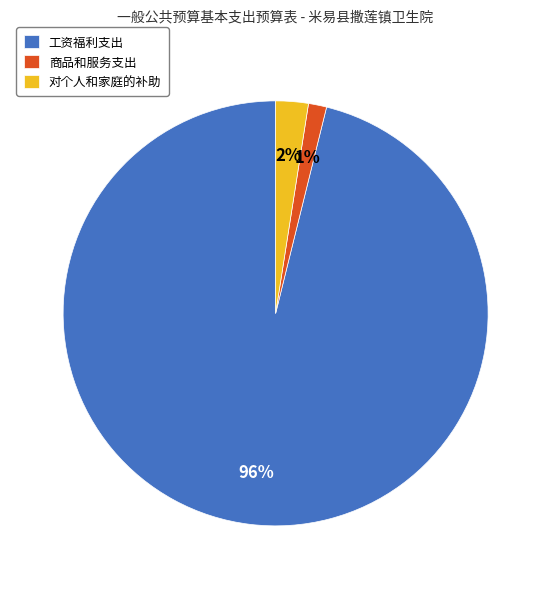

How many slices are in this pie chart?

3